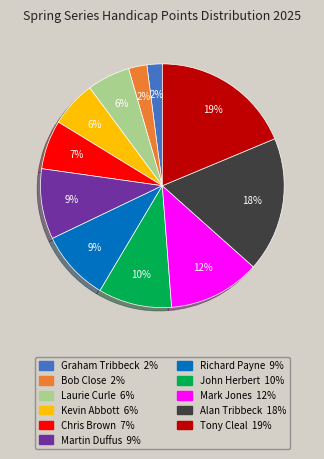

To the nearest percent, what is the combined percentage of Mark Jones and Laurie Curle?

18%